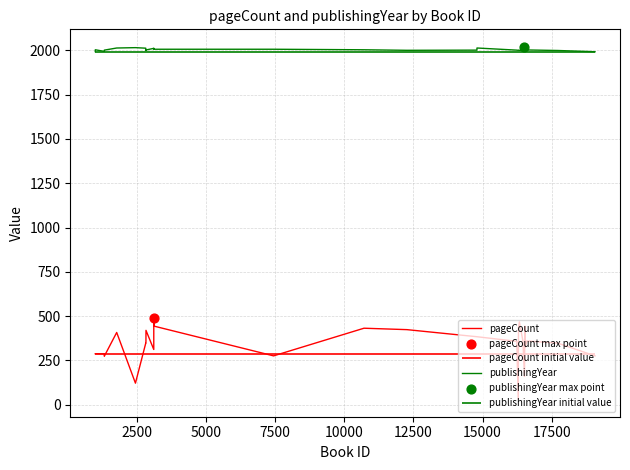

Which series has the widest spread of Y values?

pageCount